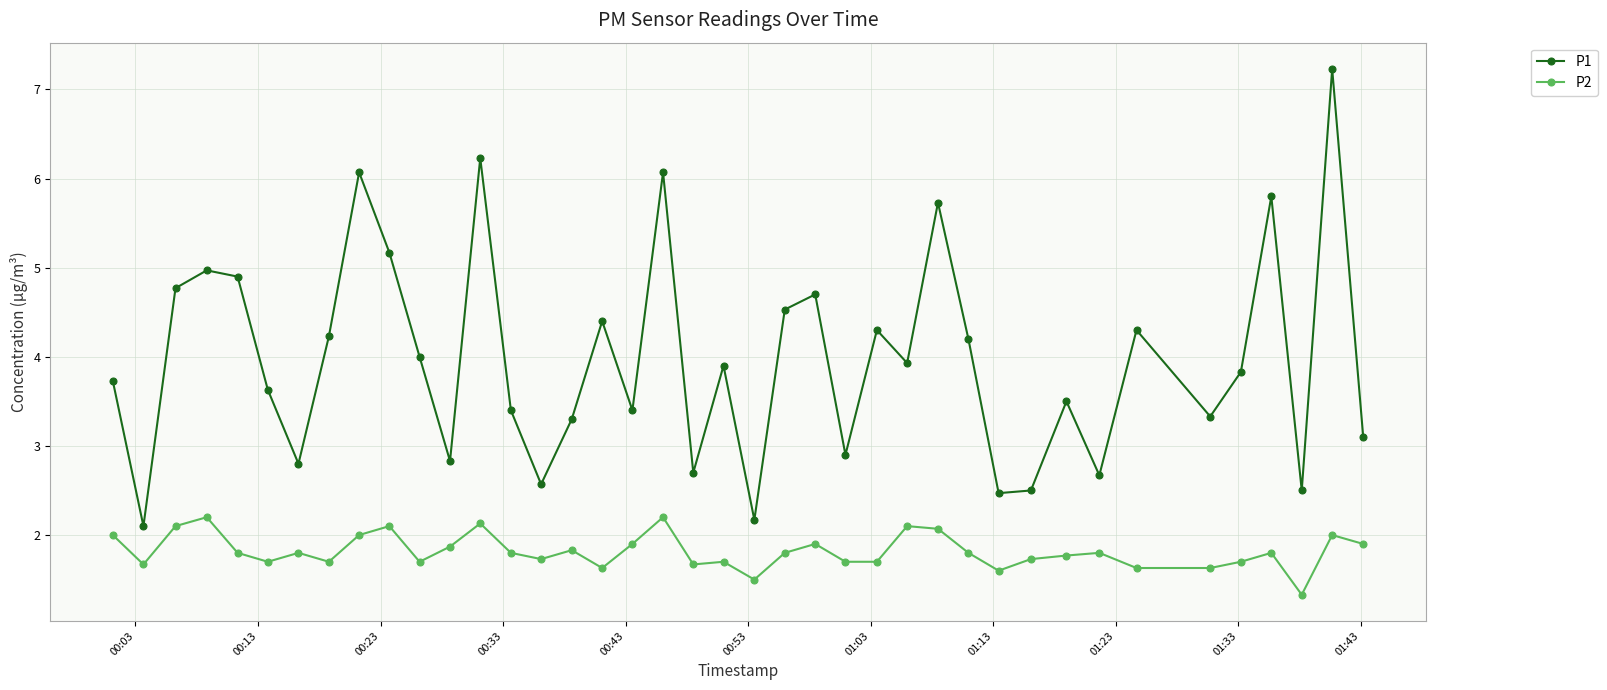

List the series in order of their overall mean, lowest first.

P2, P1